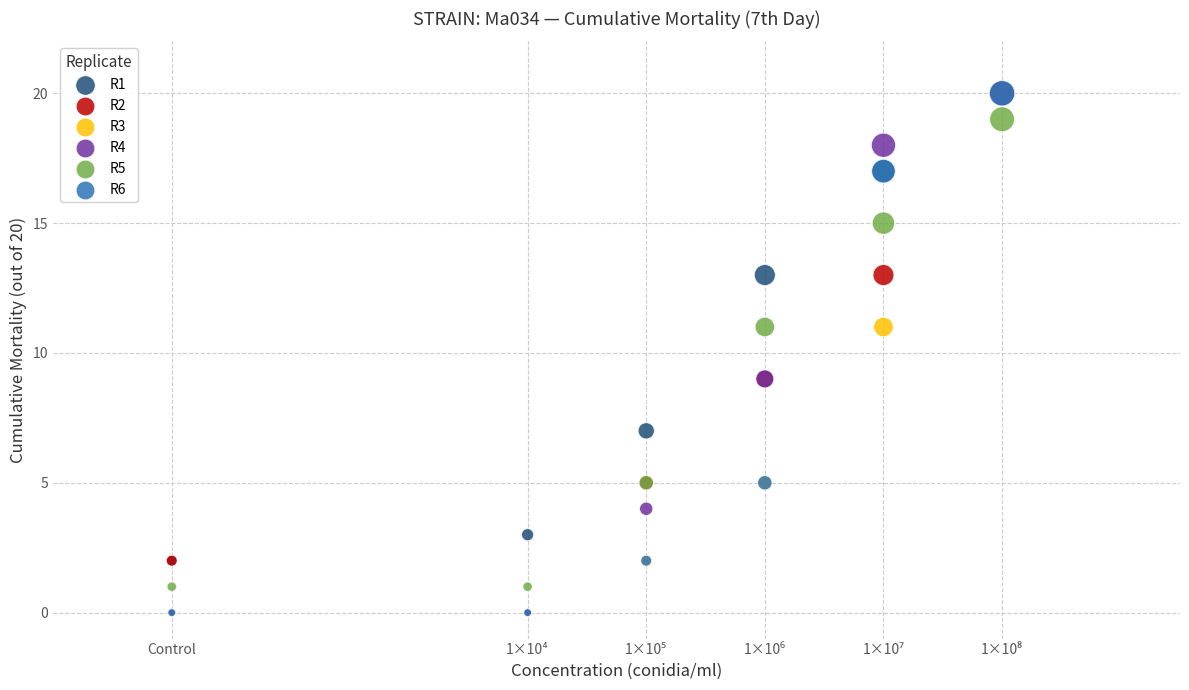

What are all the series names shown in the legend?

R1, R2, R3, R4, R5, R6